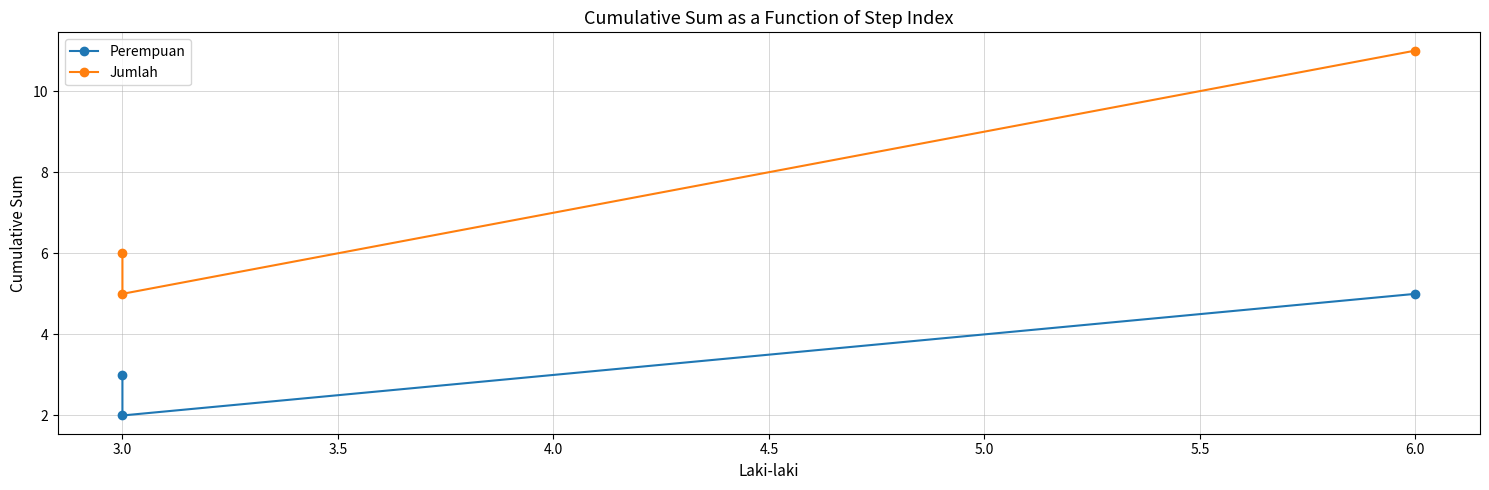

List the series in order of their overall mean, lowest first.

Perempuan, Jumlah